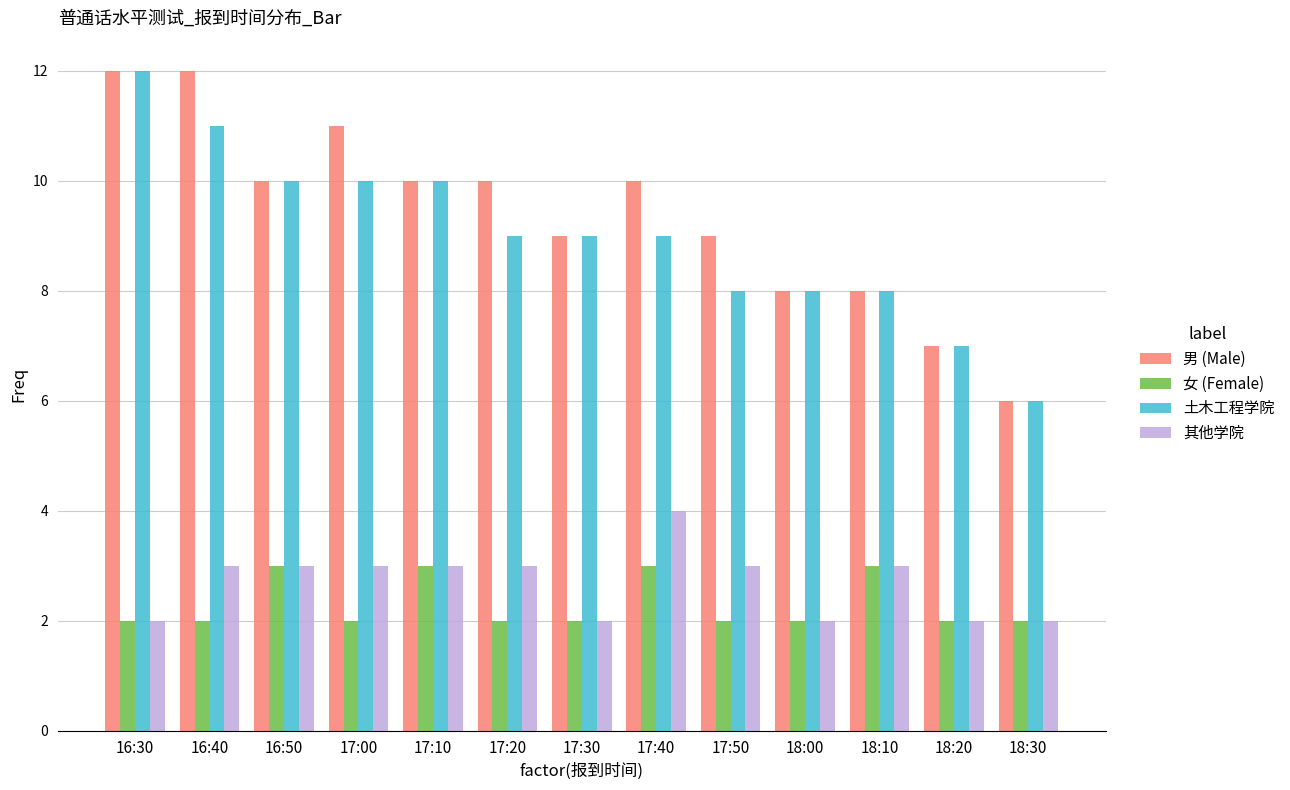

What is the sum of all 土木工程学院 values?

117